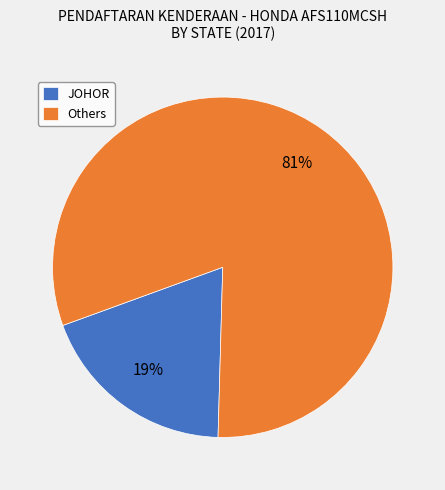

How many segments does this pie chart have?

2